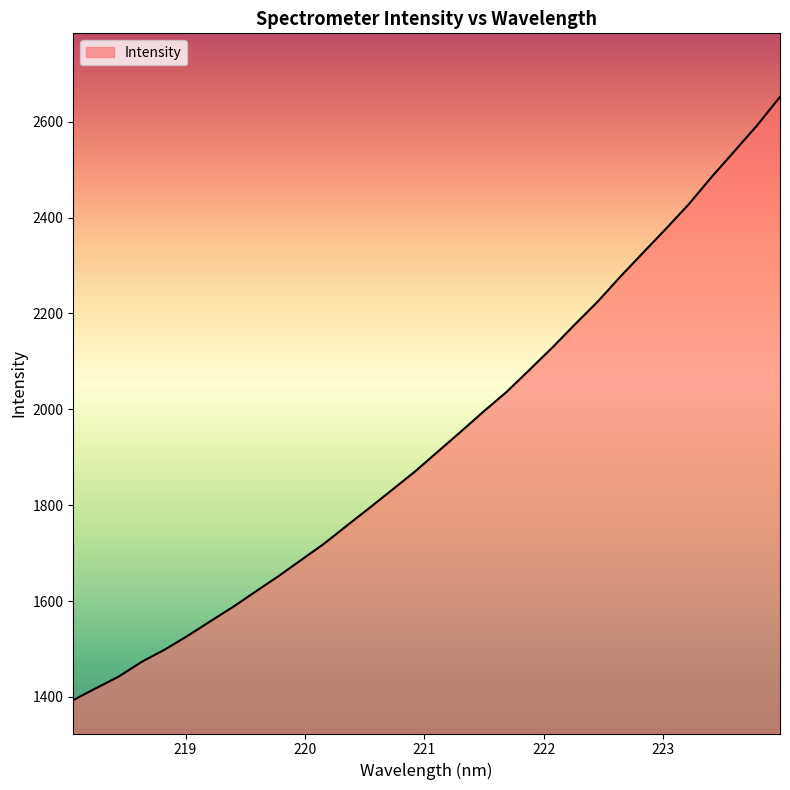

What is the greatest value displayed?

2651.6